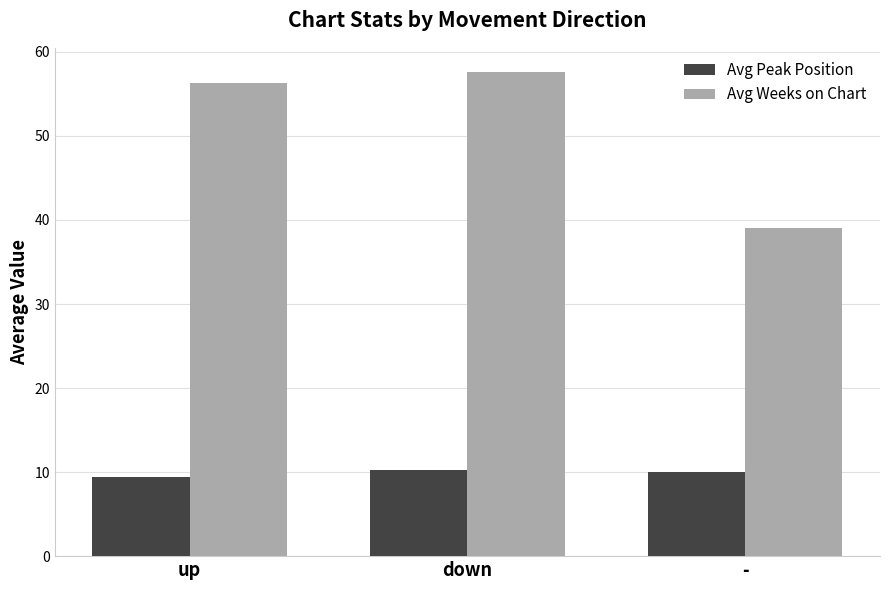

What value does the Avg Peak Position series have at down?

10.2